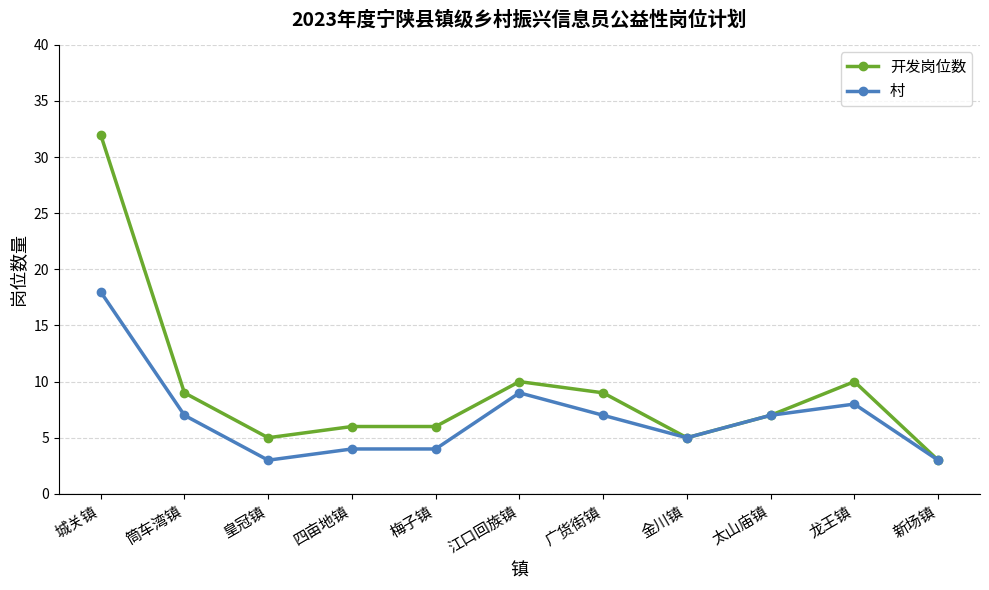

What is the value of the 村 point at the 6th from the left?

9